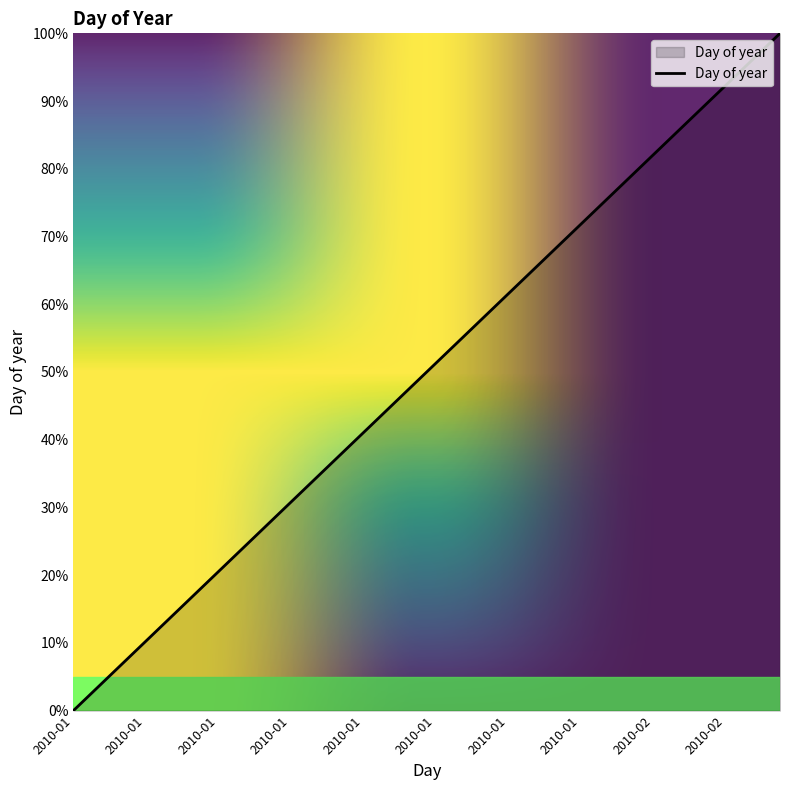

What is the maximum value shown in the chart?

100.0